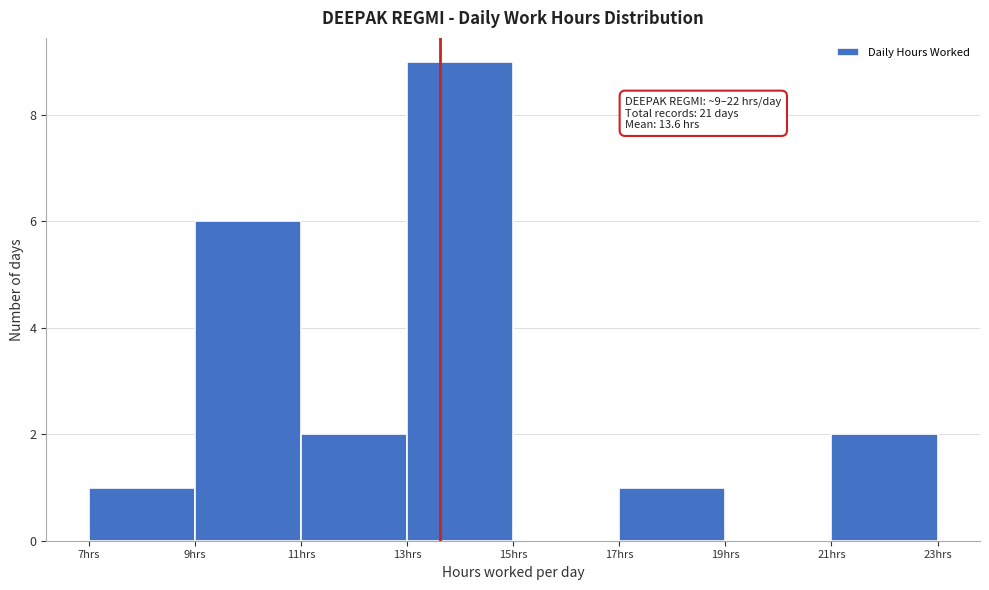

Which range on the x-axis has the tallest bar?

13 to 15